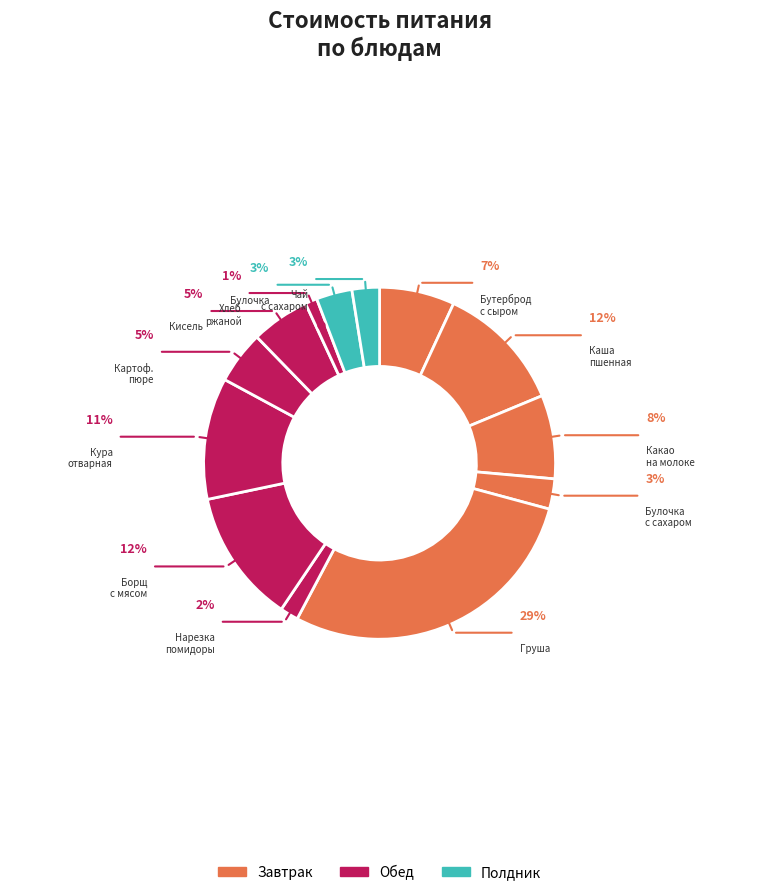

Rank the categories by value from lowest to highest.

Хлеб ржаной, Нарезка из свежих помидоров, Чай с сахаром и лимоном, Булочка с сахаром, Булочка, Картофельное пюре, Кисель из концентрата, Бутерброд с сыром, Какао на молоке, Кура отварная, Каша пшенная молочная с маслом, Борщ с мясом говядины, Груша